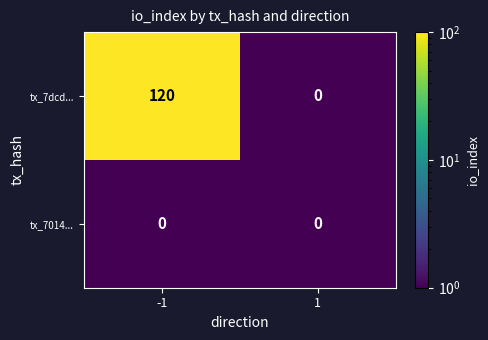

What is the difference between the tx_7dcd... values at -1 and 1?

120